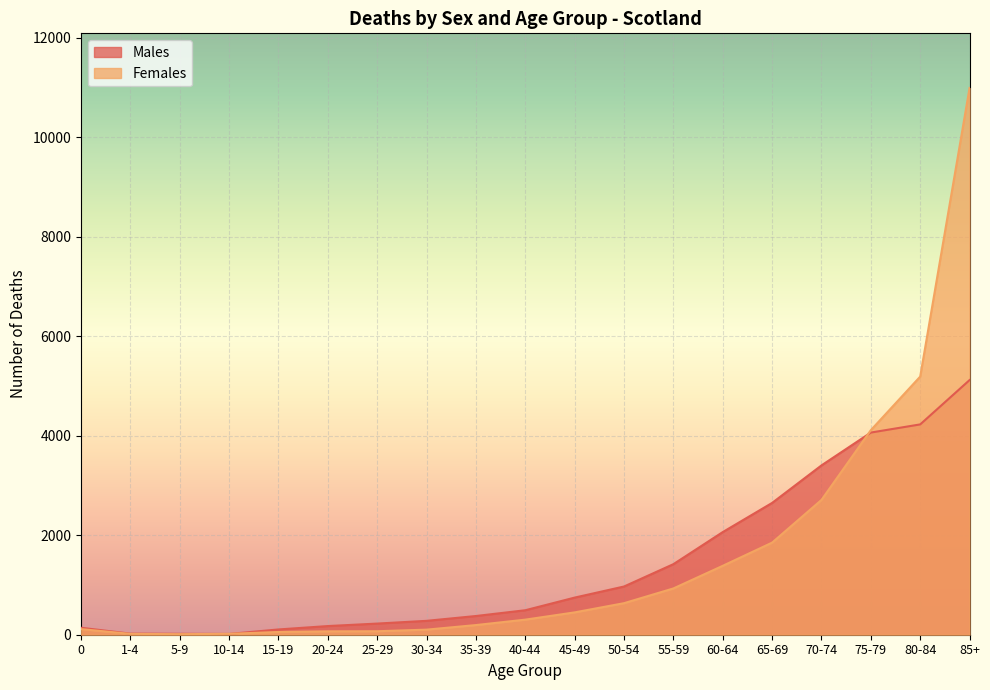

What are all the series names shown in the legend?

Males, Females